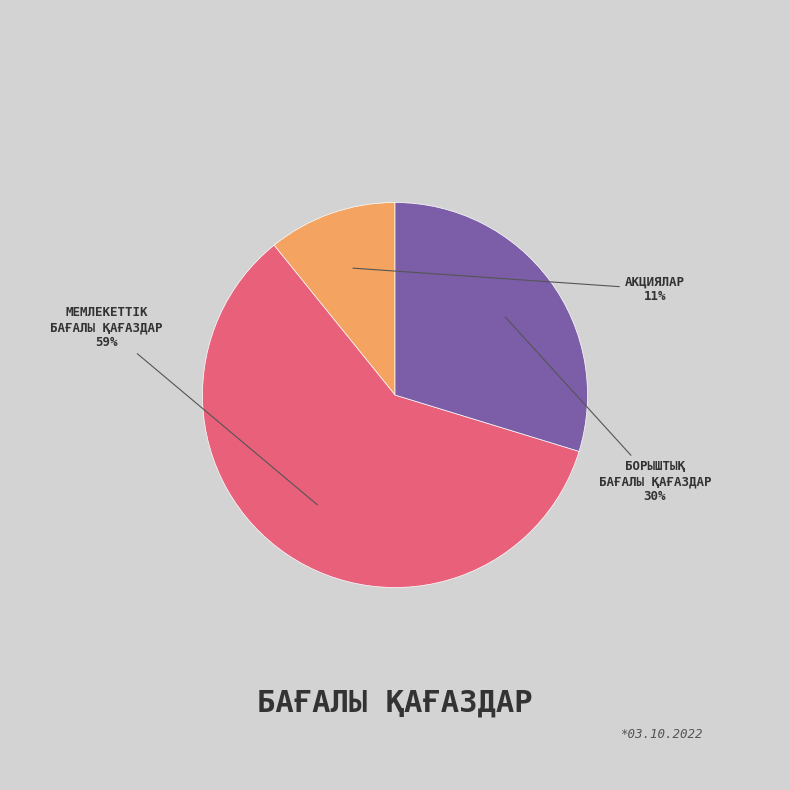

Is there a majority slice in this chart?

Yes